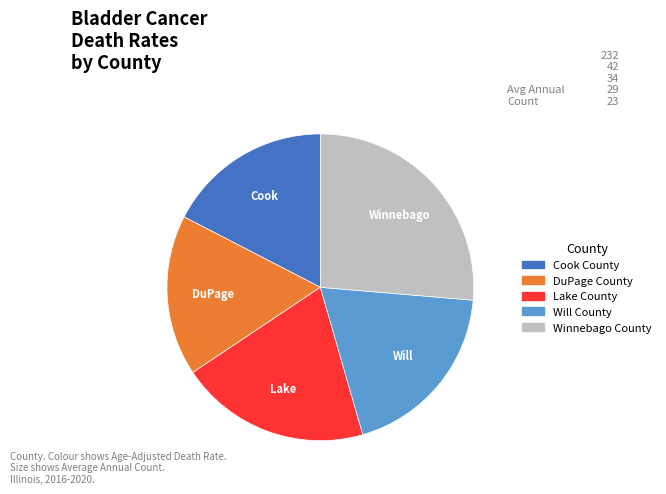

Is there a majority slice in this chart?

No